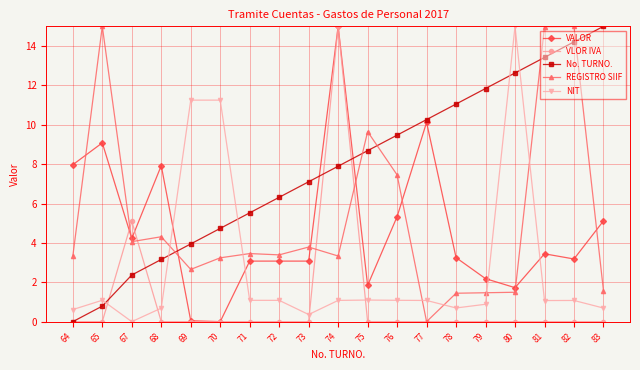

How many data points in REGISTRO SIIF are above 3?

13